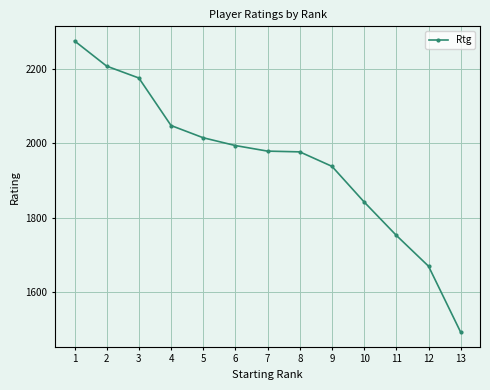

True or false: there are more than 1 points higher than both neighbors.

False